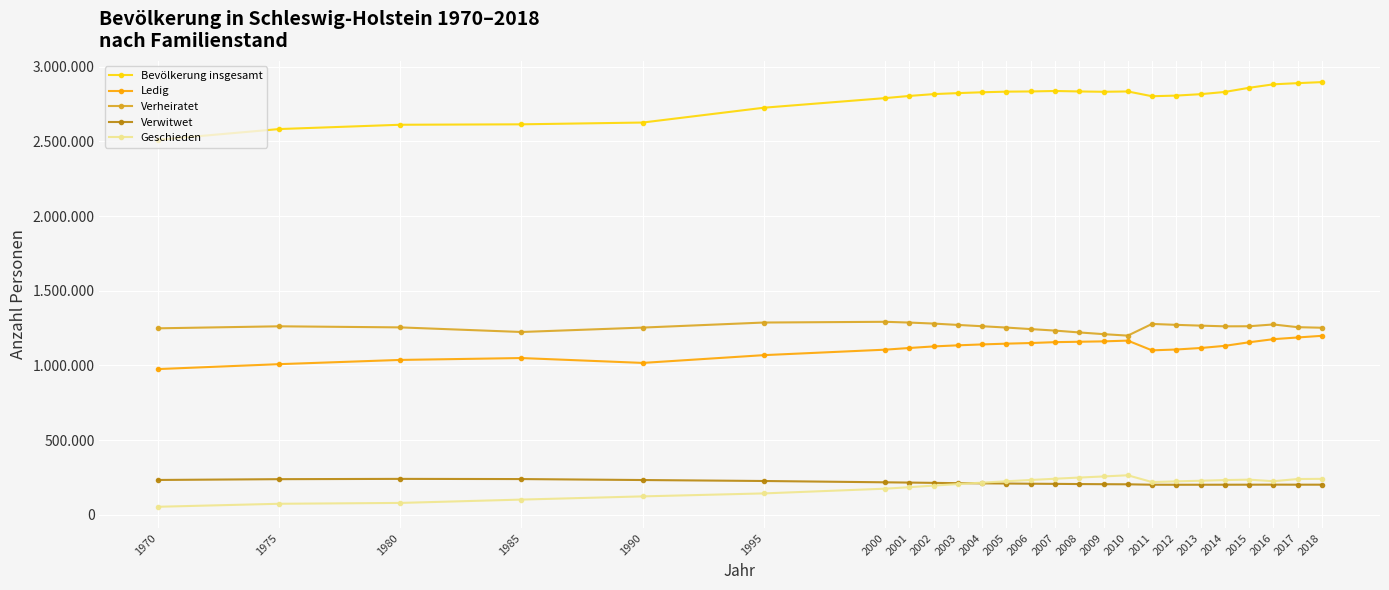

Does the chart have visible grid lines?

Yes